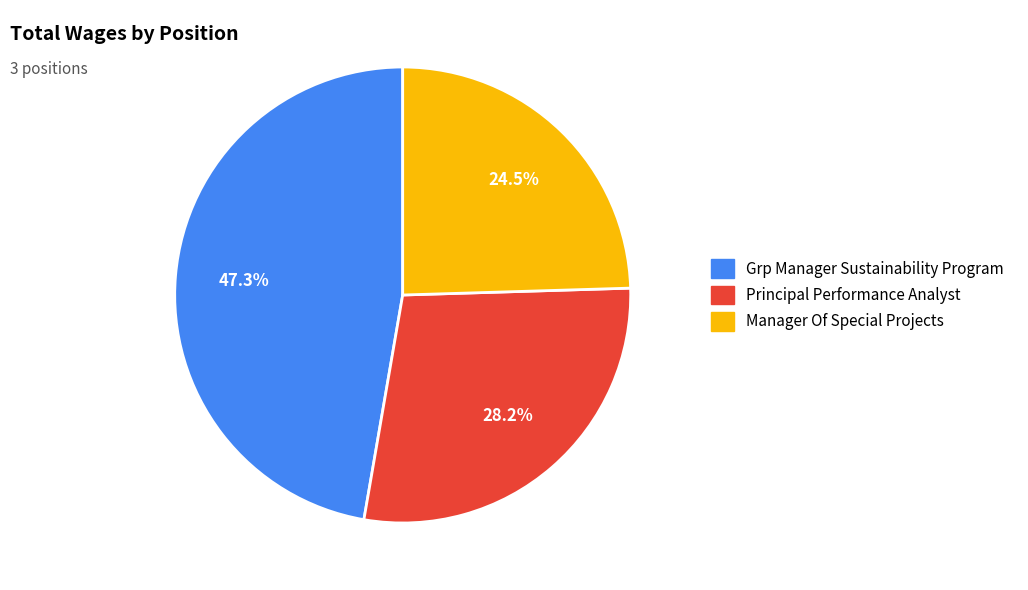

To the nearest percent, what percentage of the pie is Principal Performance Analyst?

28%